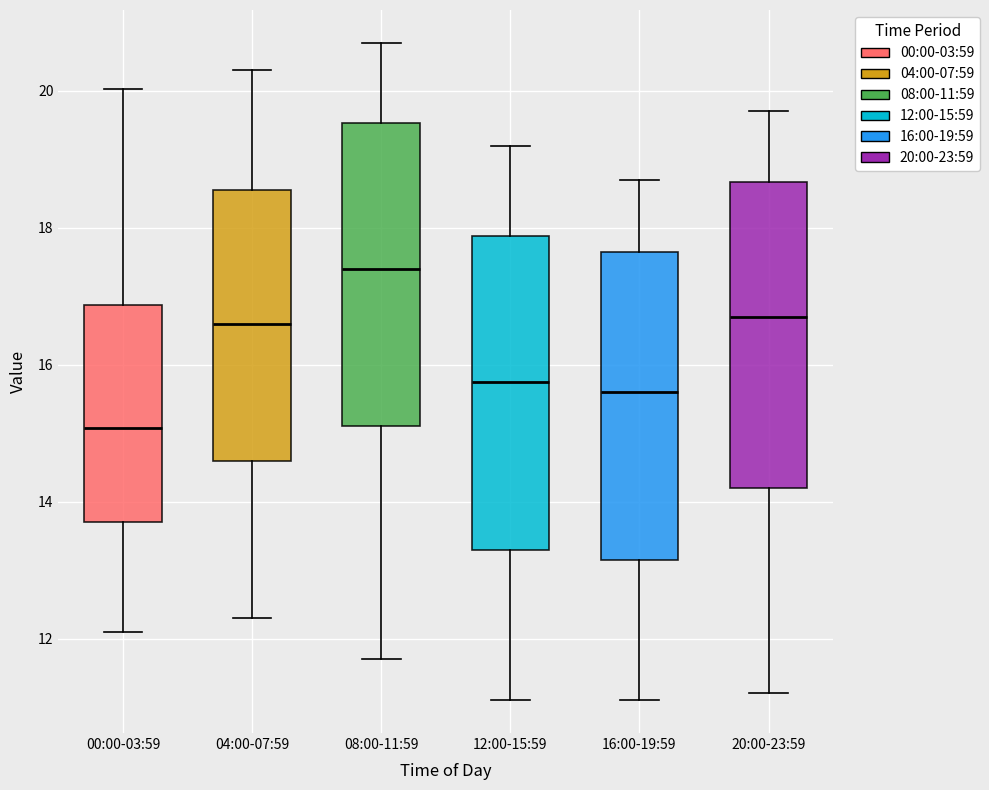

Where is the lower edge of the box for 20:00-23:59 on the y-axis? The values are not printed on the chart, so give them approximately, as read against the axis.

14.2